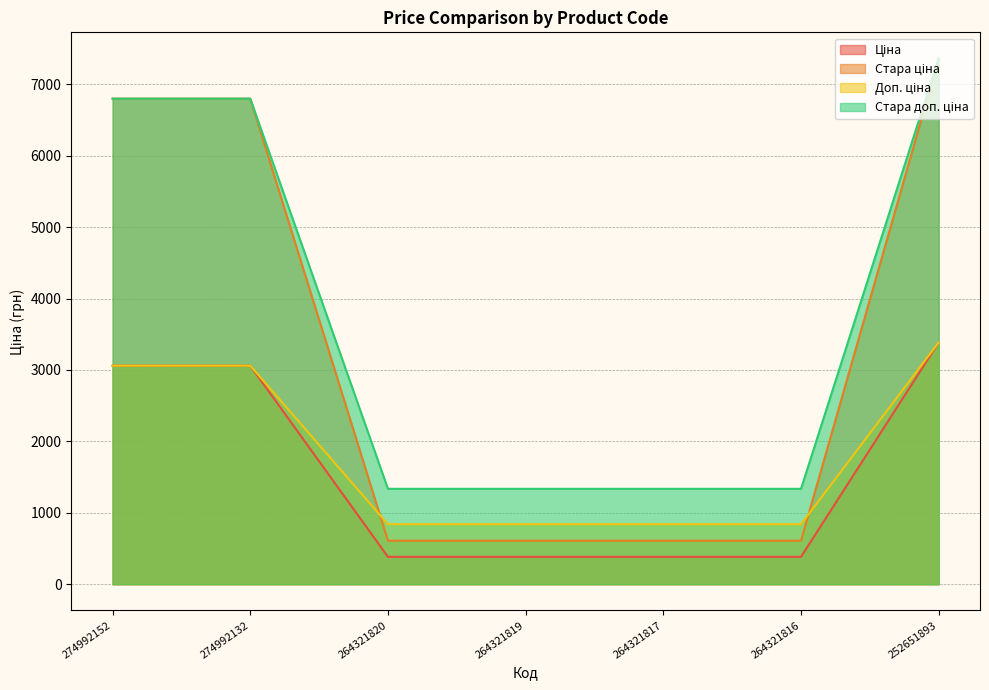

Which has a higher value, 264321820 or 274992152?

274992152